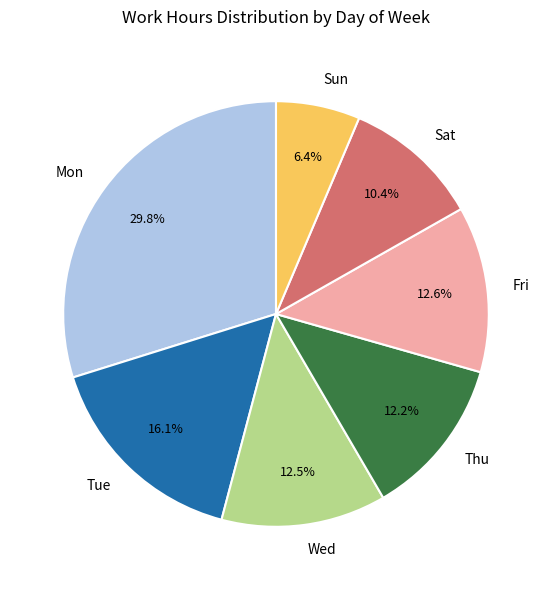

What is the ratio of the value at Sun to the value at Wed?

0.5